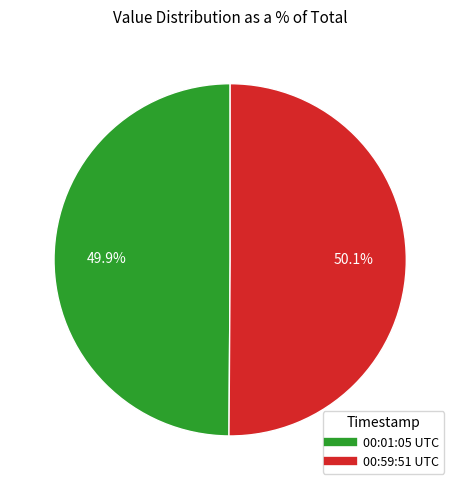

Does any single category account for the majority?

Yes